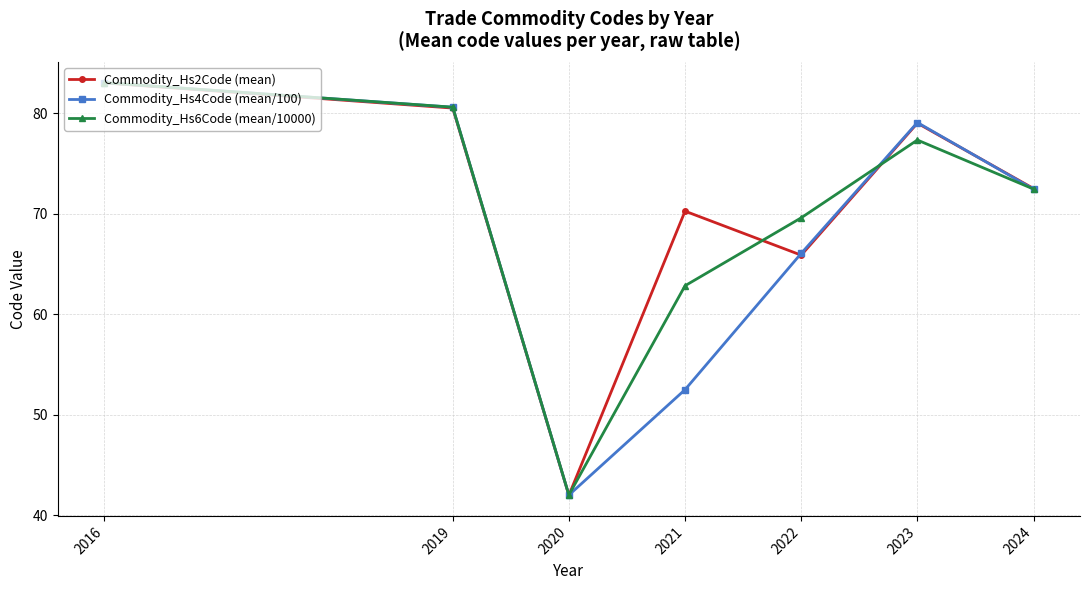

How many interior local valleys does the Commodity_Hs6Code (mean/10000) series have?

1